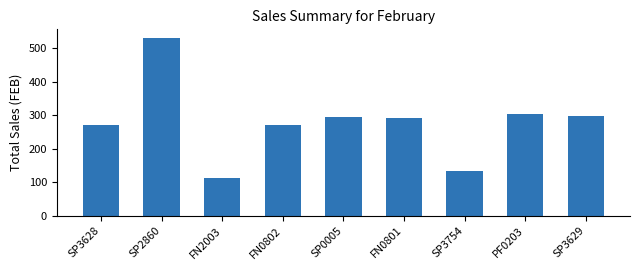

Which category has the highest value across all series?

SP2860